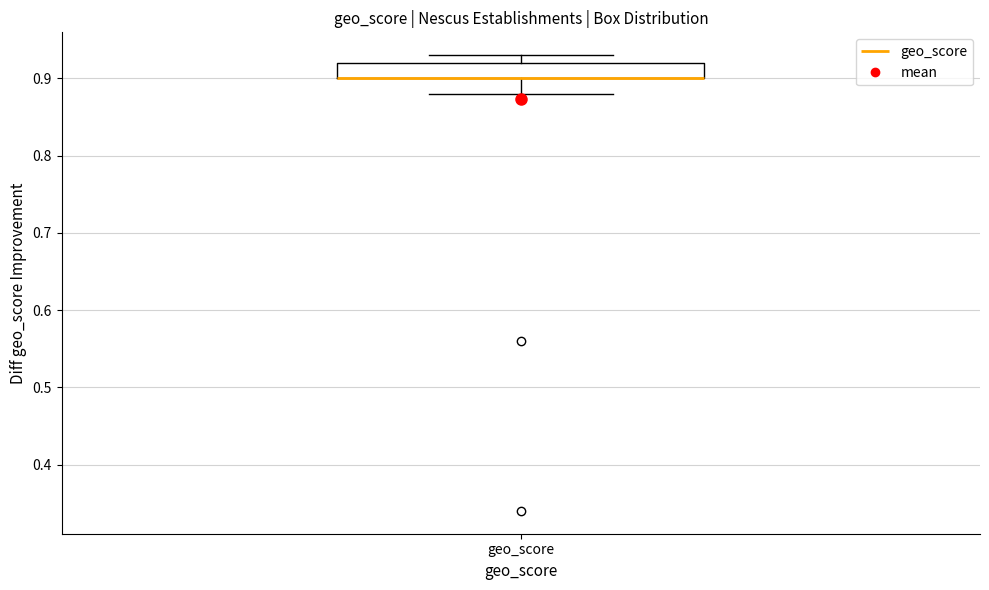

Where does the upper whisker of the box for geo_score end on the y-axis? The values are not printed on the chart, so give them approximately, as read against the axis.

0.93